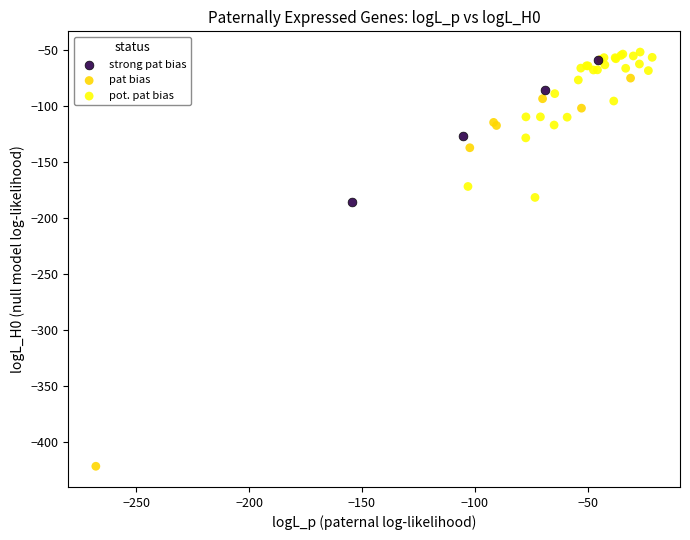

Which series has the largest Y range (max minus min)?

pat bias